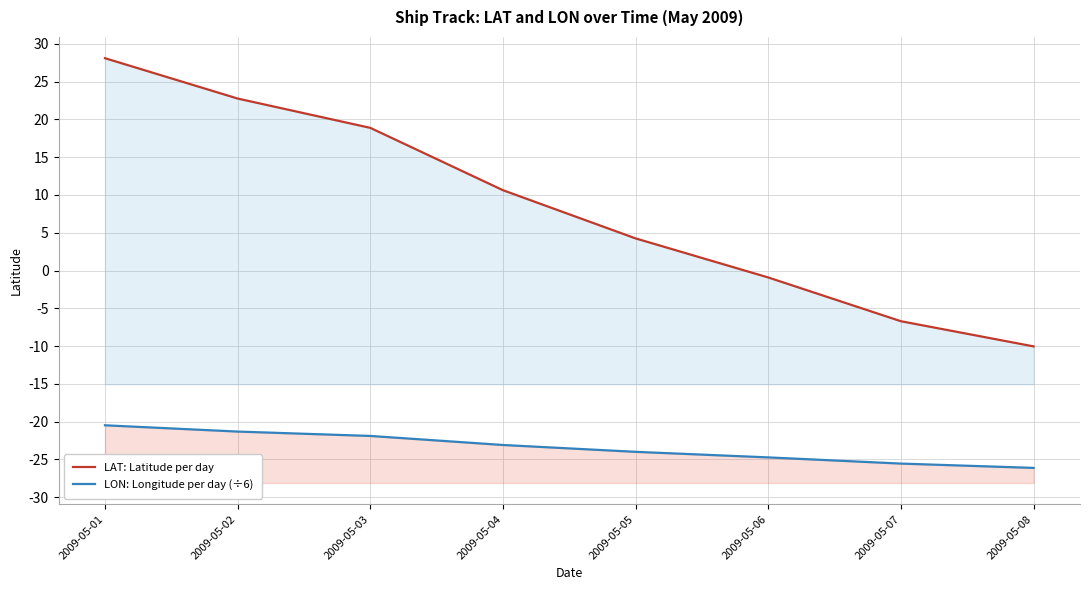

What is the difference between the LAT: Latitude per day values at 2009-05-04 and 2009-05-08?

20.7